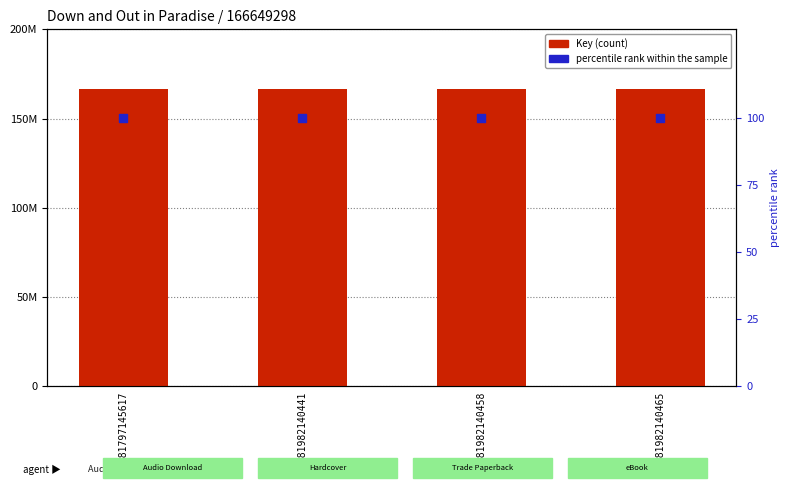

At which category is the sum across all series the highest?

9781797145617